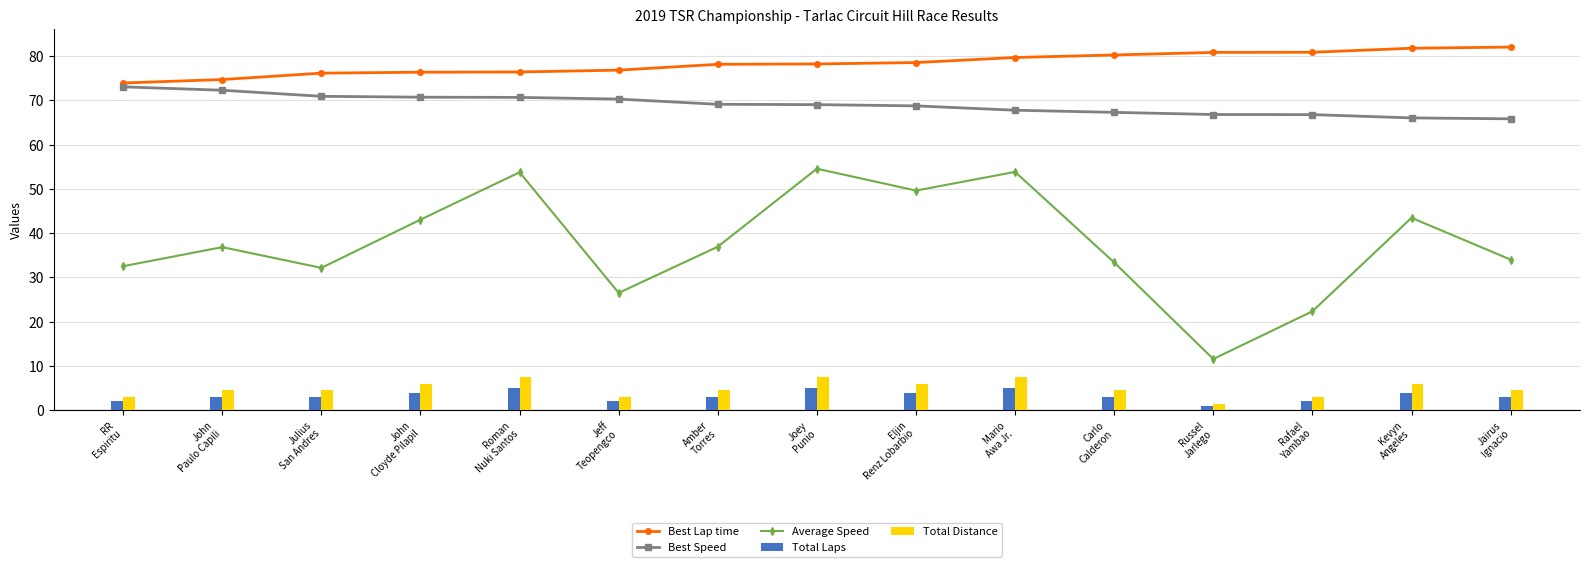

Count the Total Distance values in the range 3 to 6.

11